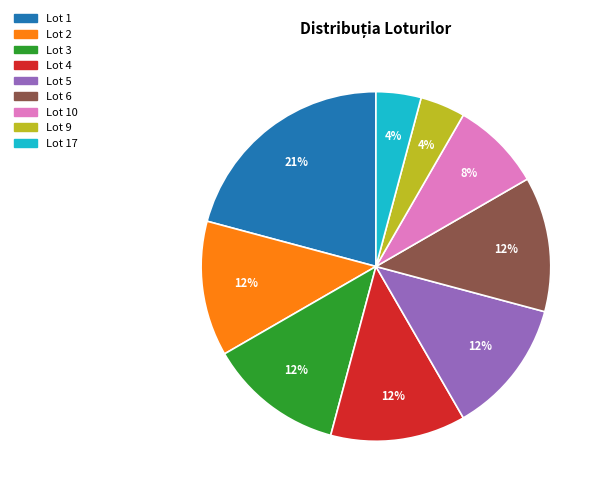

Does any single category account for the majority?

No